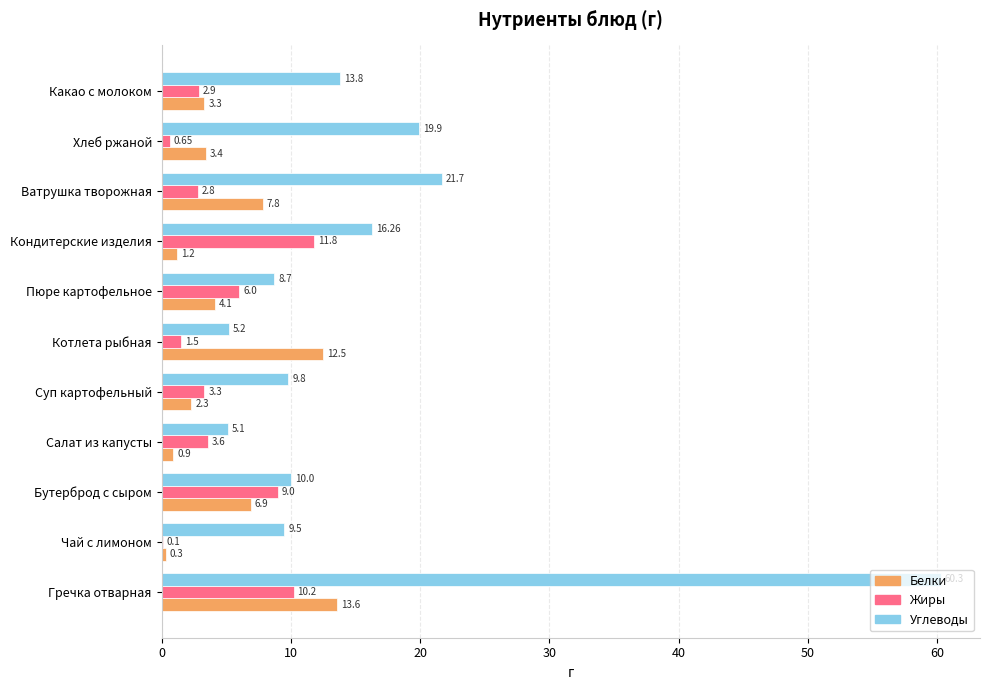

At which category is the sum across all series the highest?

Гречка отварная